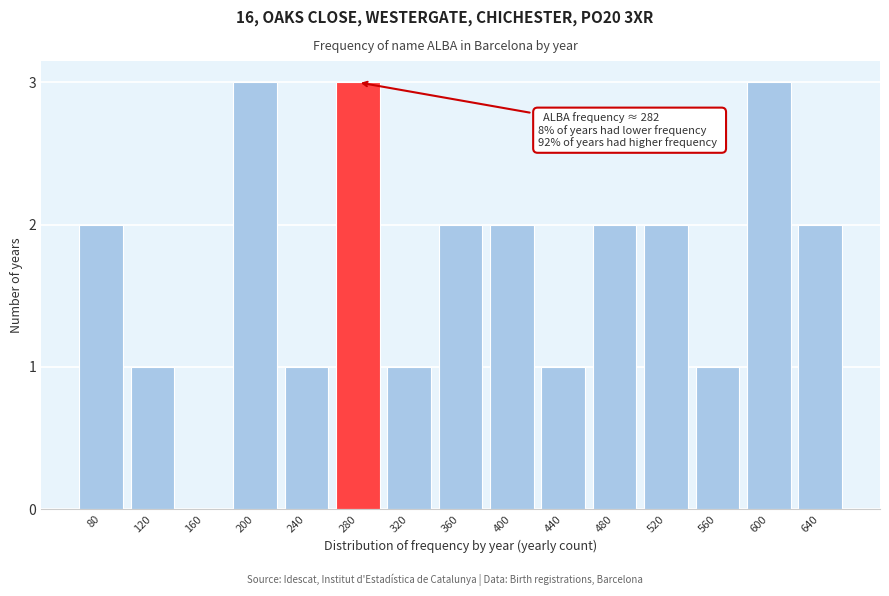

Reading left to right, extract all data points from this chart.

80=2	120=1	160=0	200=3	240=1	280=3	320=1	360=2	400=2	440=1	480=2	520=2	560=1	600=3	640=2